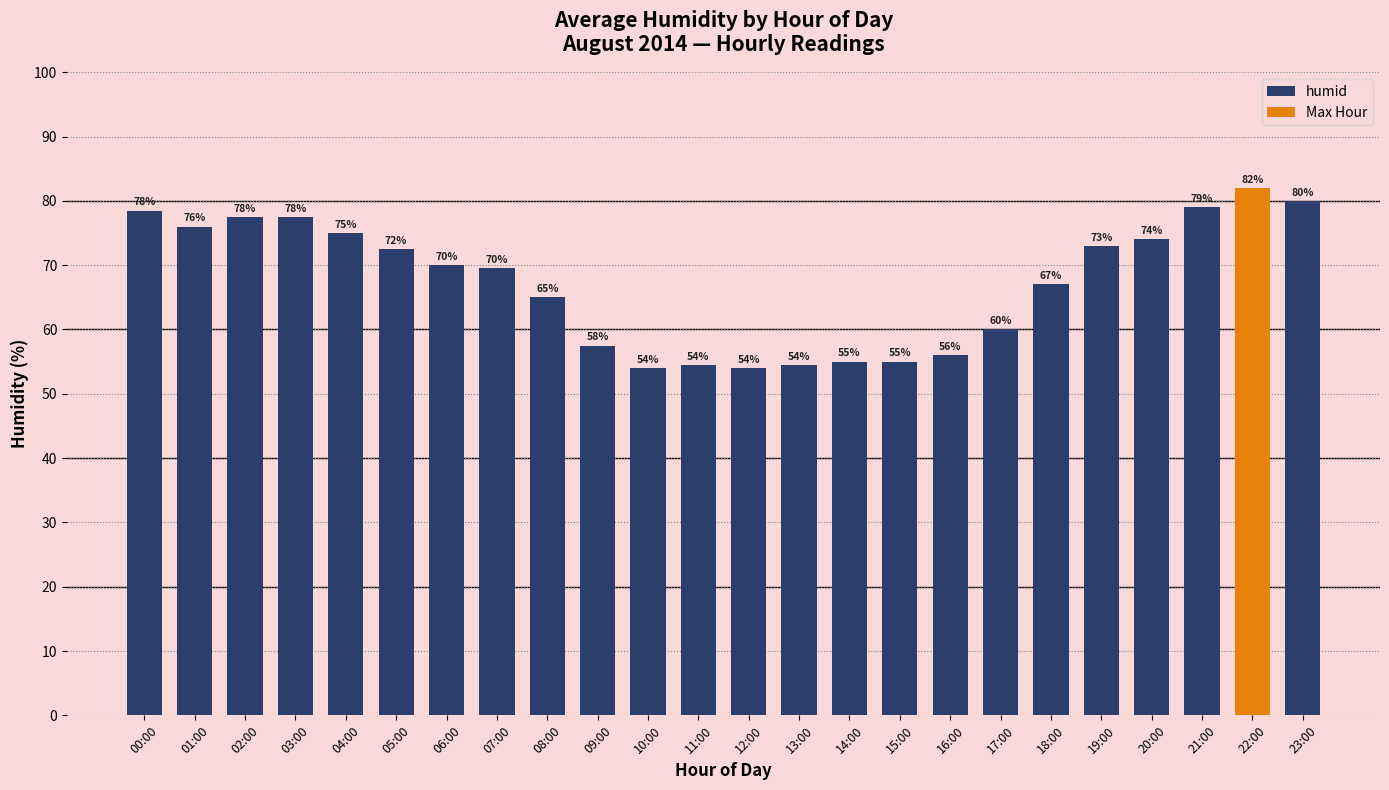

At which label does the data first exceed 70?

00:00